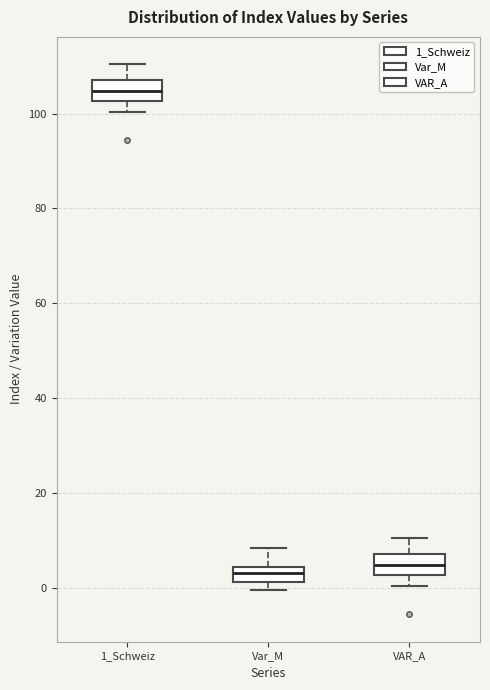

Reading left to right, read every box against the y-axis: the position of its median line, the range the box covers, and the ends of its whiskers. The values are not printed on the chart, so give them approximately, as read against the axis.

1_Schweiz: median 104, box 102 to 108, whiskers 100 to 110
Var_M: median 4 (inside the box), box 2 to 4, whiskers 0 to 8
VAR_A: median 4, box 2 to 8, whiskers 0 to 10